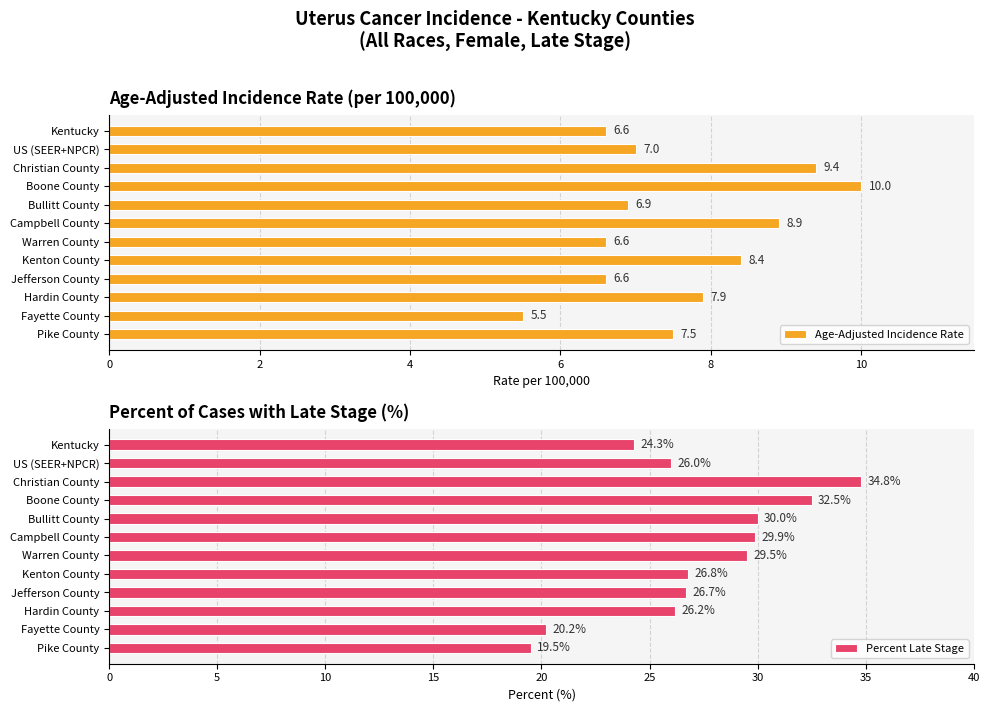

What is the sum of the Age-Adjusted Incidence Rate values at Kenton County and Campbell County?

17.3